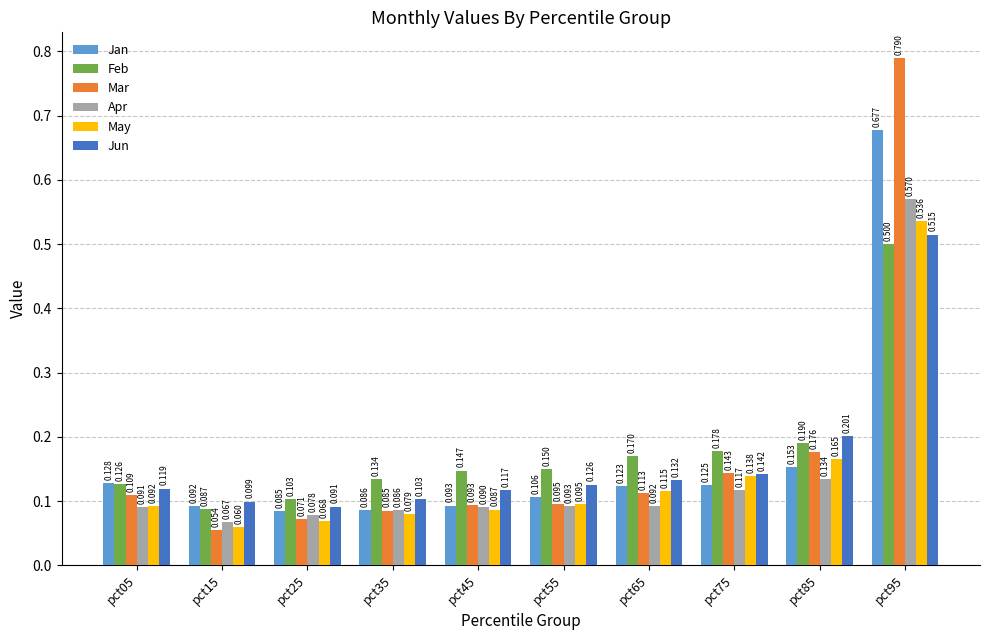

List the series in order of their peak value, lowest first.

Feb, Jun, May, Apr, Jan, Mar